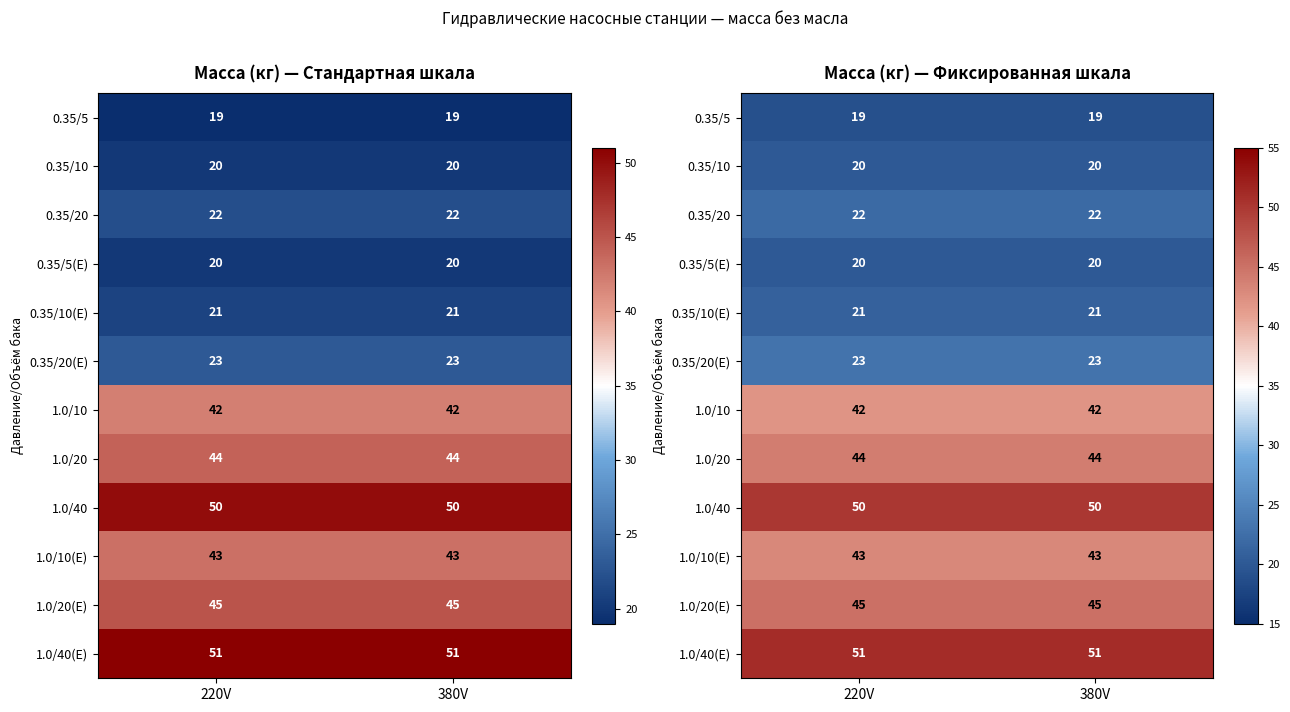

Rank the series at 220V from lowest to highest value.

0.35/5, 0.35/10, 0.35/5(E), 0.35/10(E), 0.35/20, 0.35/20(E), 1.0/10, 1.0/10(E), 1.0/20, 1.0/20(E), 1.0/40, 1.0/40(E)